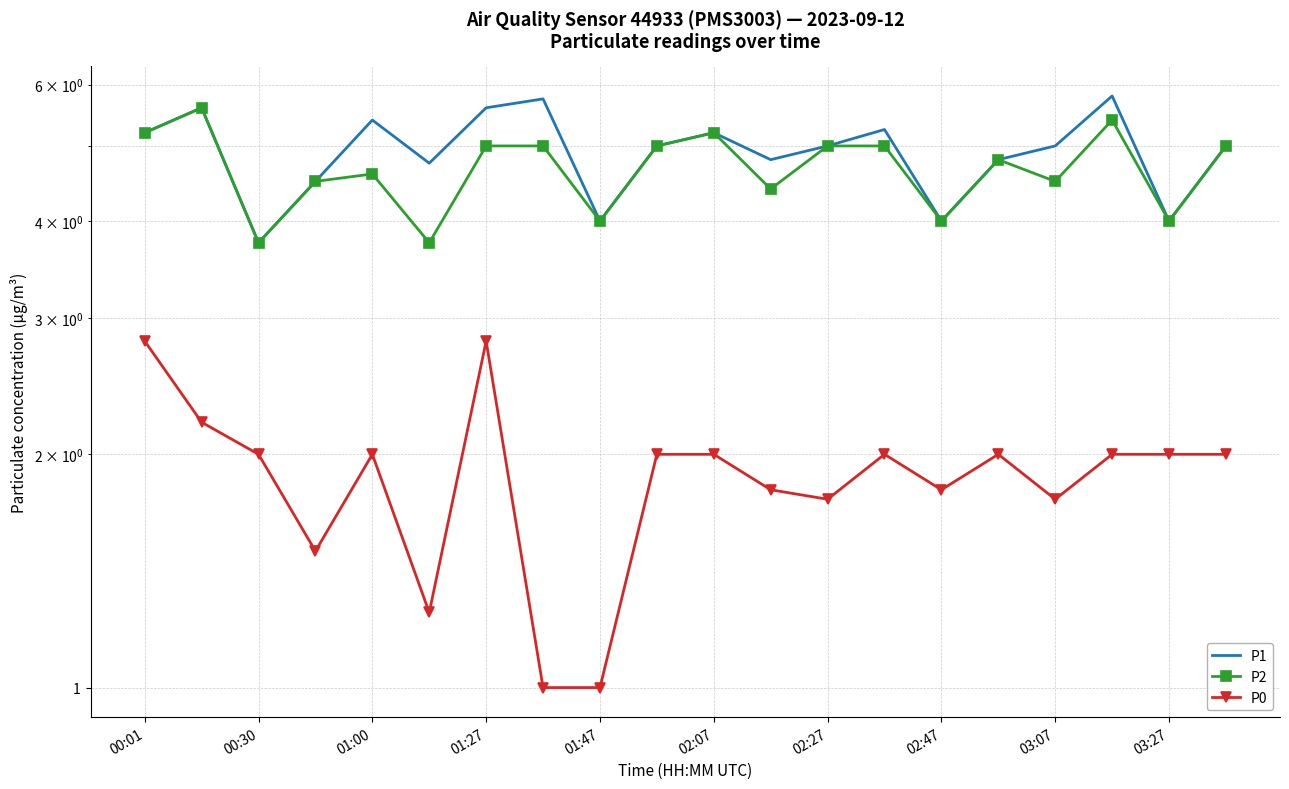

True or false: P1 and P2 intersect in this chart.

False